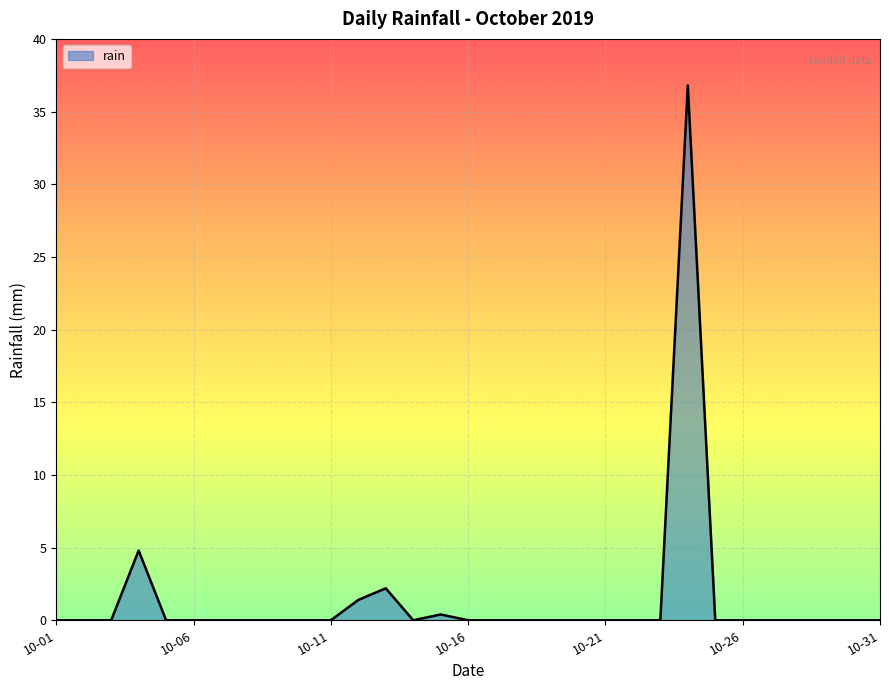

What is the difference between the maximum and minimum values?

36.8